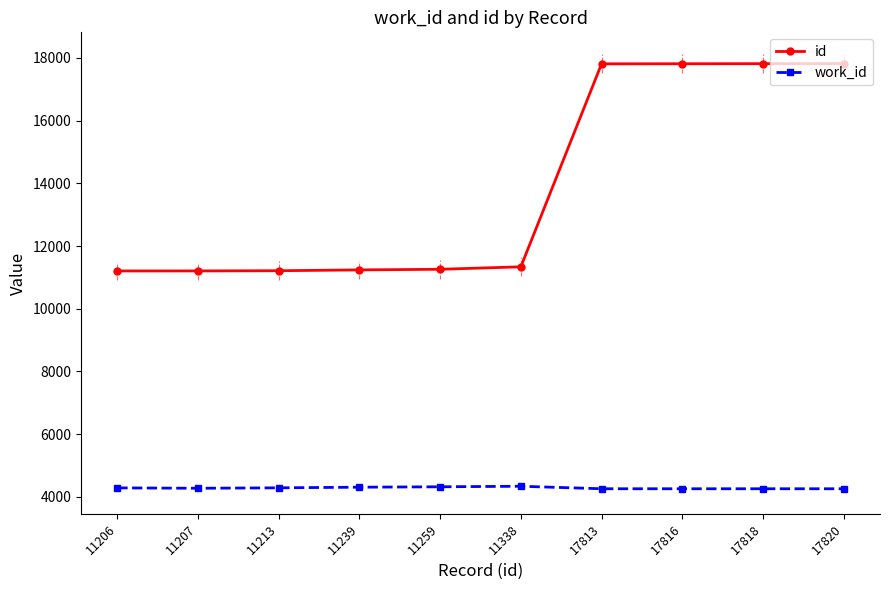

Reading left to right, what are all the values shown in this chart?

id: 11206	11207	11213	11239	11259	11338	17813	17816	17818	17820
work_id: 4285	4273	4287	4307	4320	4337	4257	4257	4257	4257